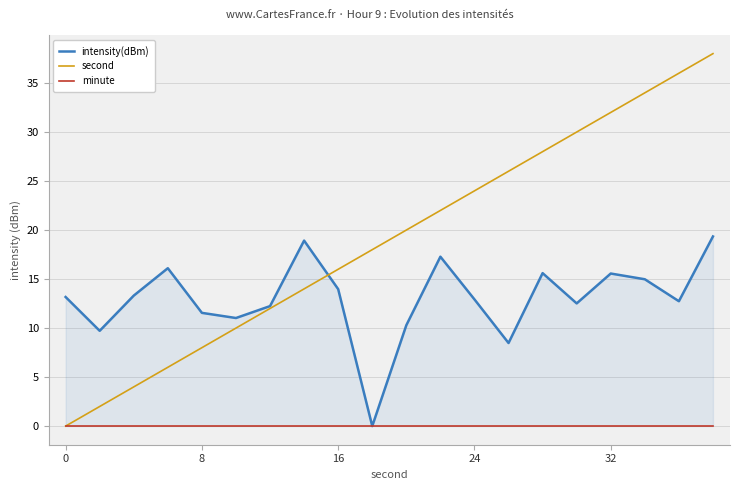

Which series has the widest spread of values?

second